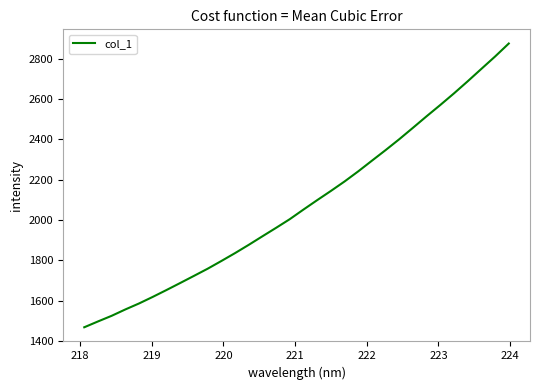

What is the minimum value shown in the chart?

1469.1